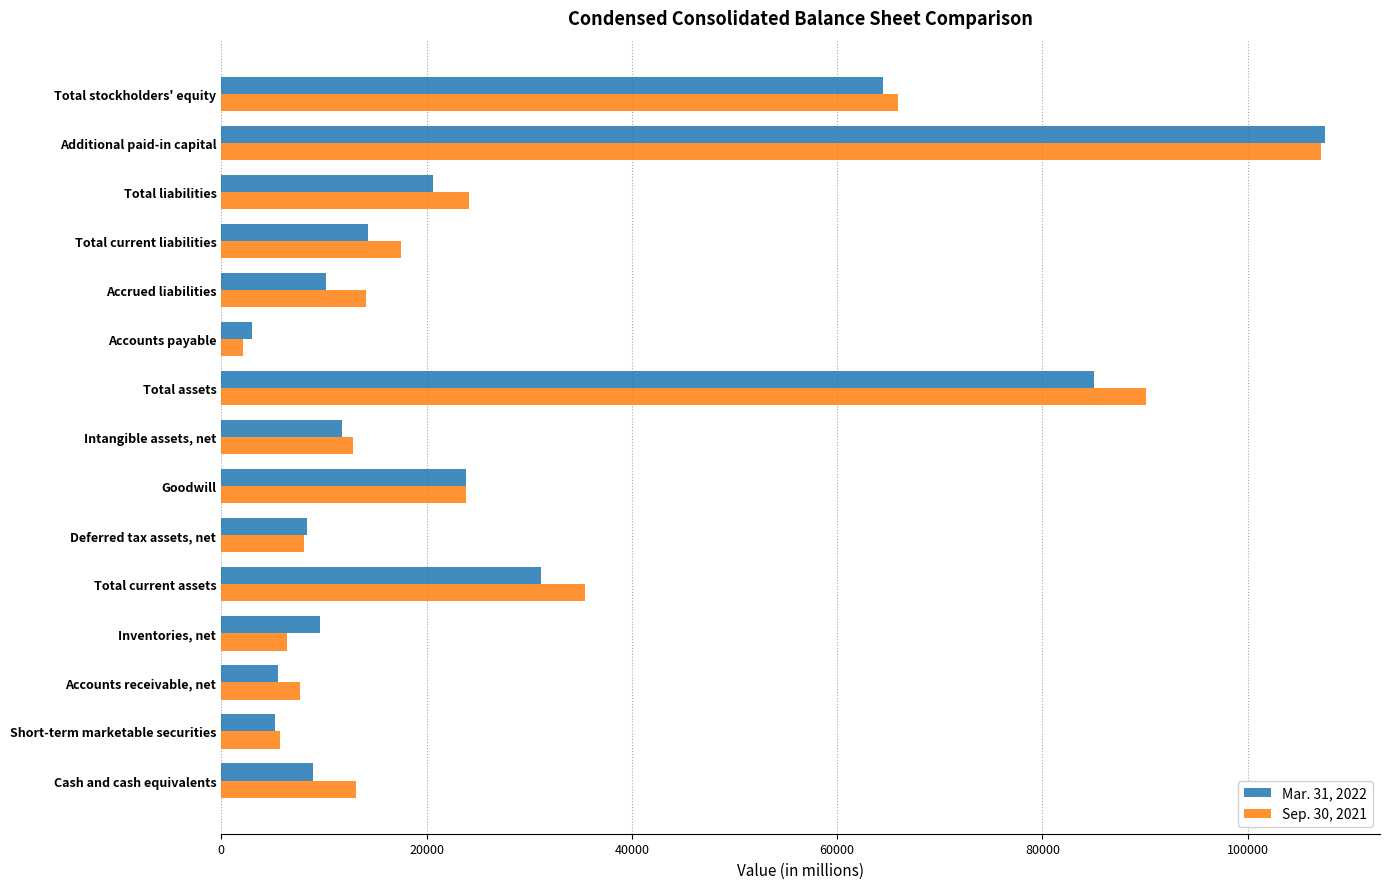

Is it true that Sep. 30, 2021 equals 24170 at Total liabilities?

True